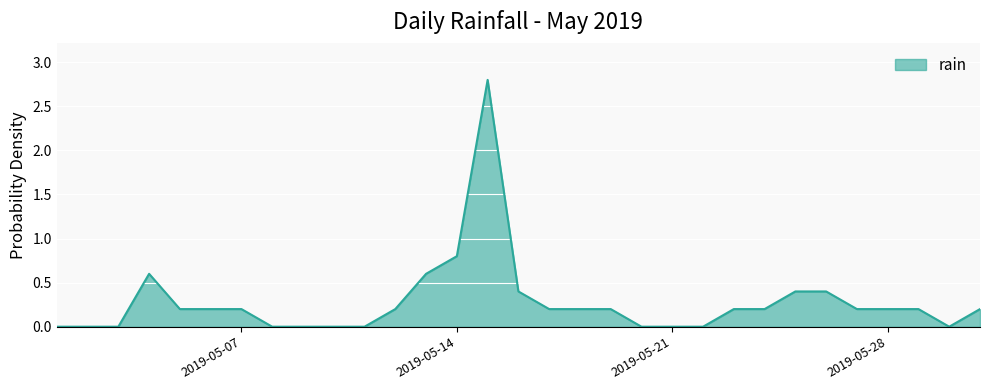

What is the greatest value displayed?

2.8